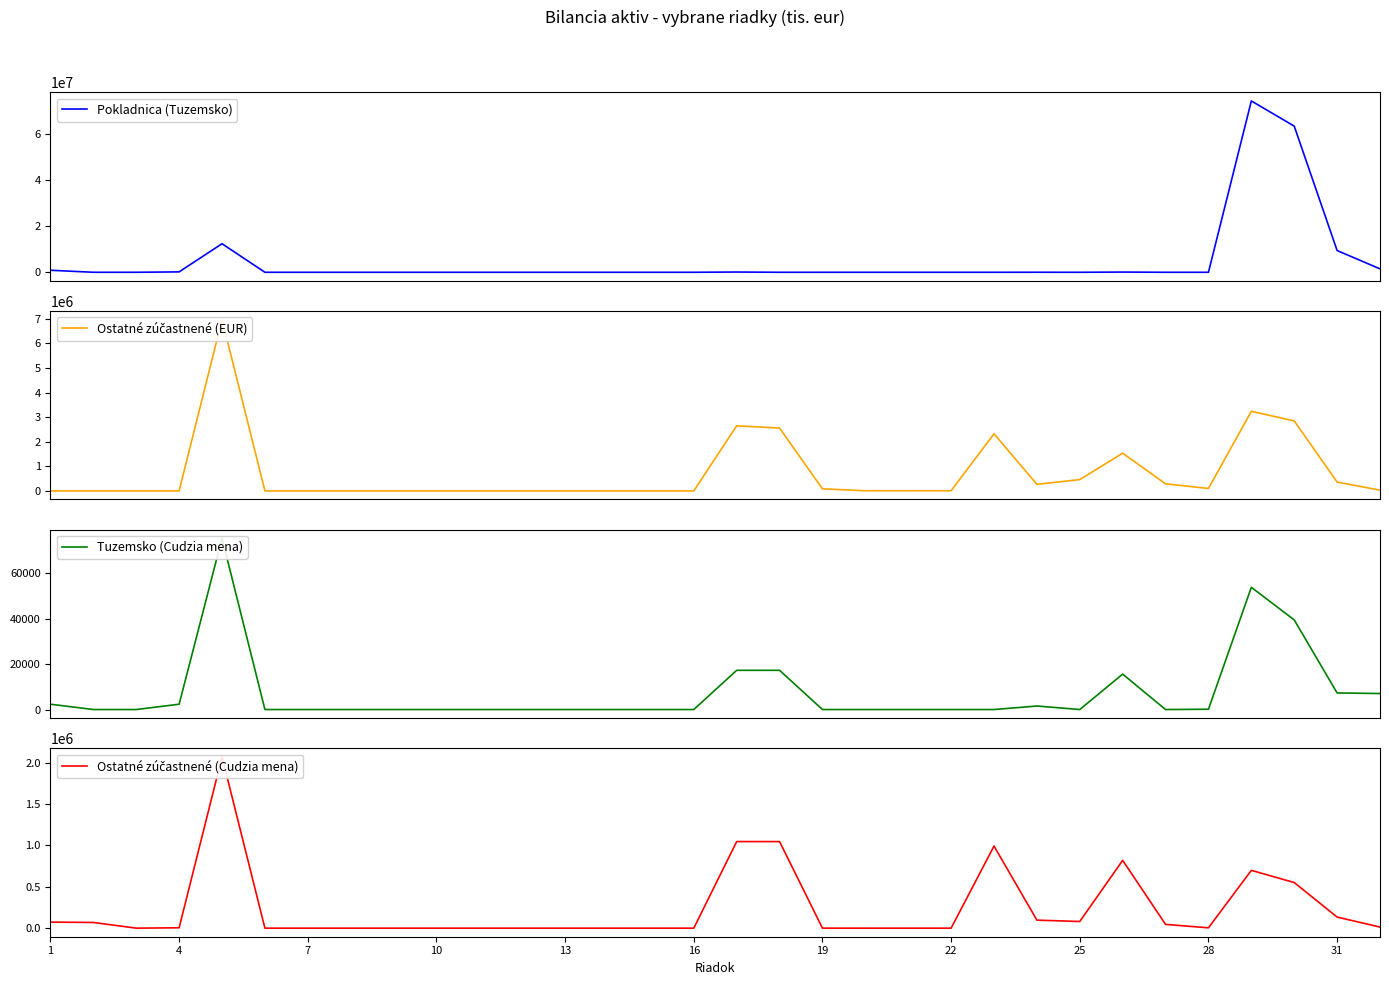

What are all the series names shown in the legend?

Pokladnica (Tuzemsko), Ostatné zúčastnené (EUR), Tuzemsko (Cudzia mena), Ostatné zúčastnené (Cudzia mena)